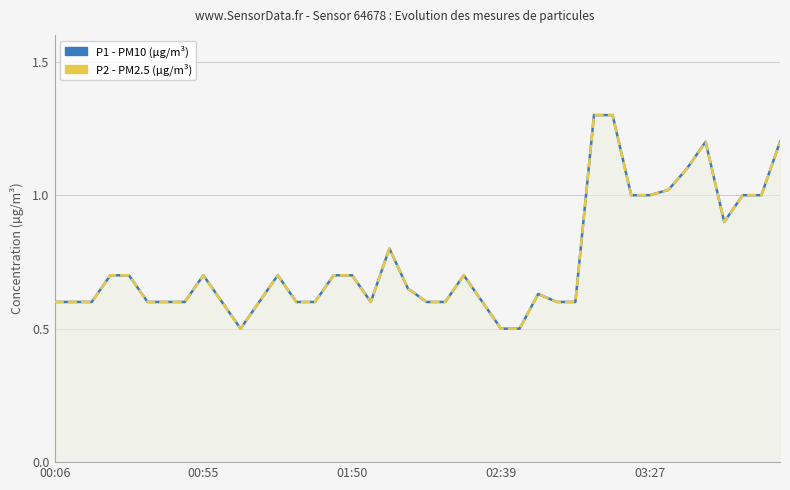

True or false: P2 (PM2.5) and P1 (PM10) intersect in this chart.

False